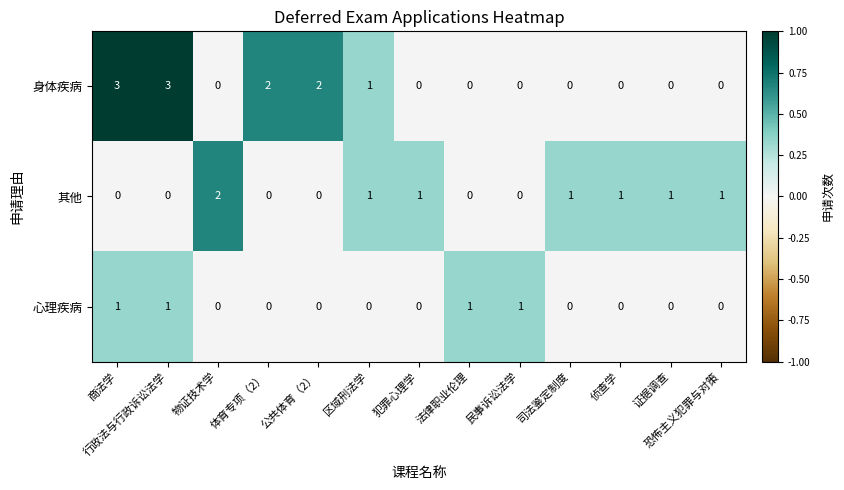

Count the number of categories in the chart.

13